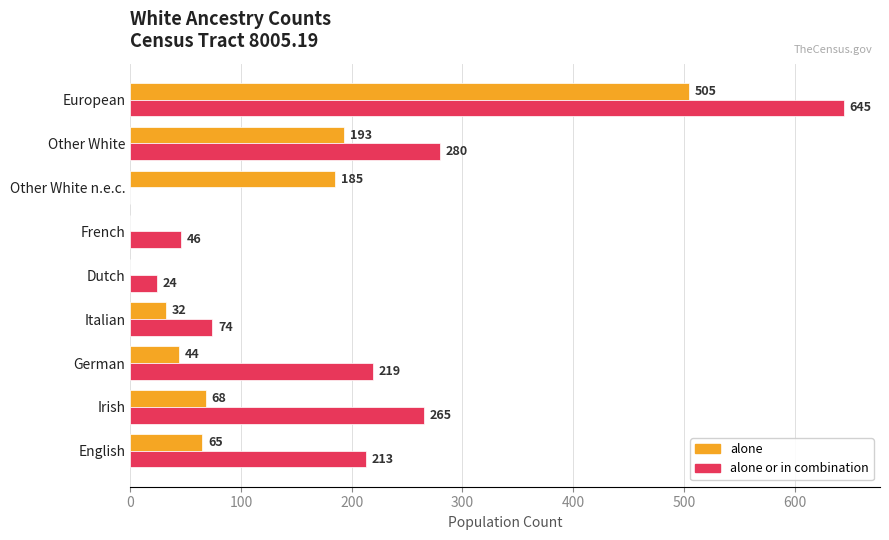

Which series changed the most between Irish and French?

alone or in combination